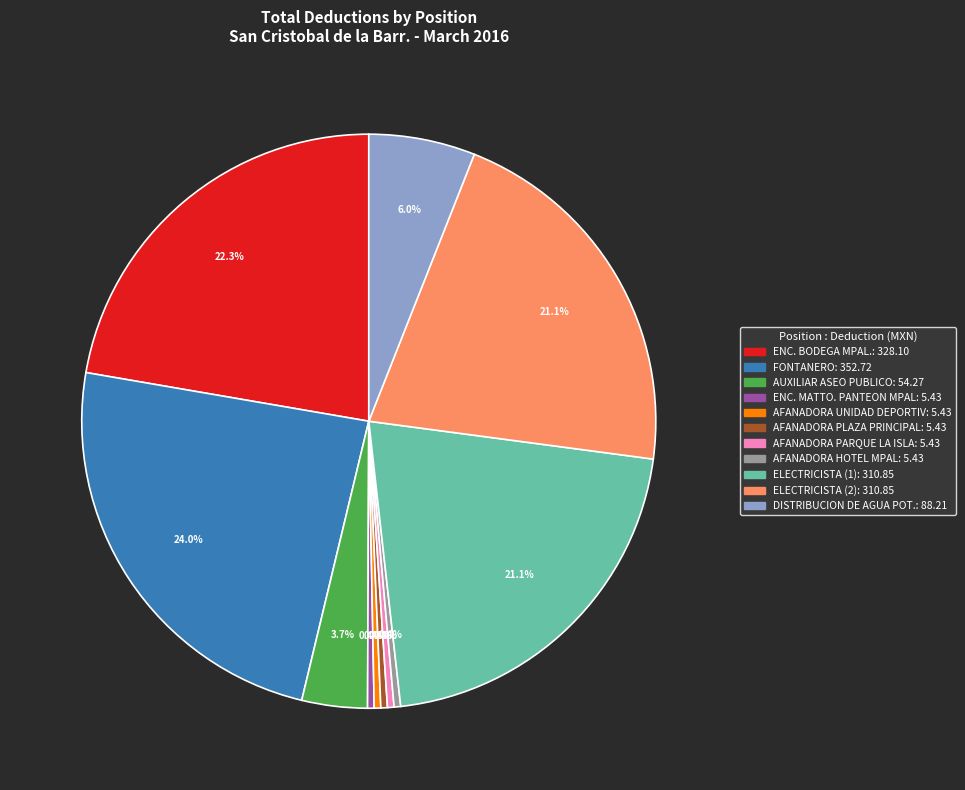

What portion of the pie excludes ENC. BODEGA MPAL.?

77.7%